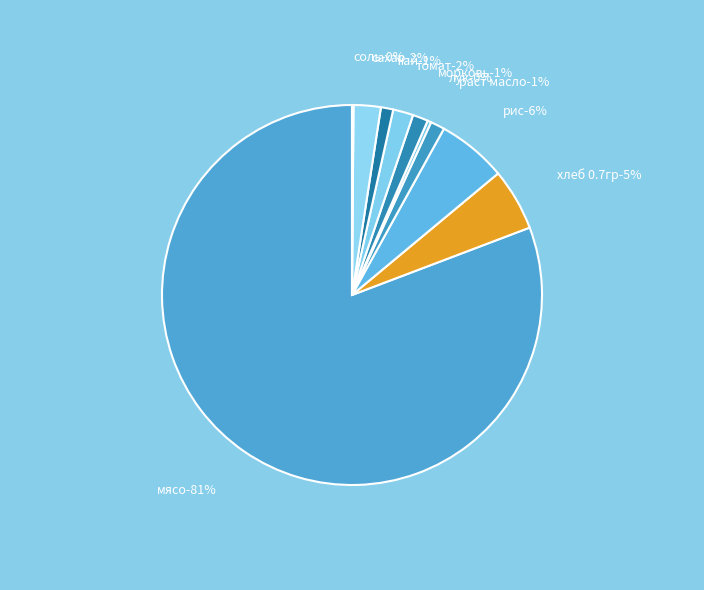

Do рис and раст масло together represent more than half of the pie?

No